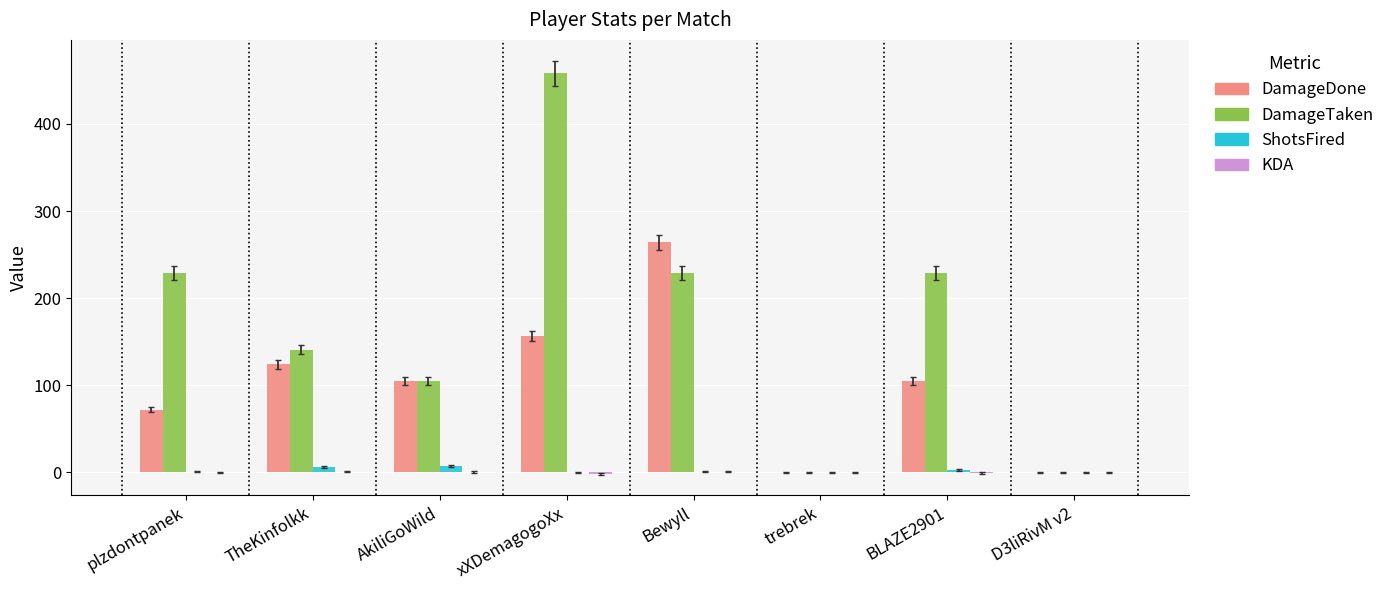

What is the maximum value for DamageTaken?

458.0